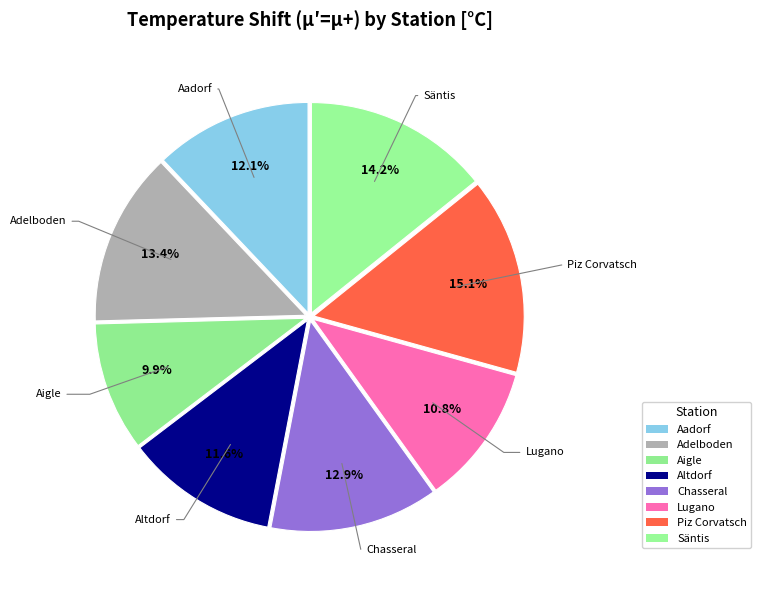

What percentage is the Altdorf slice, to the nearest percent?

12%